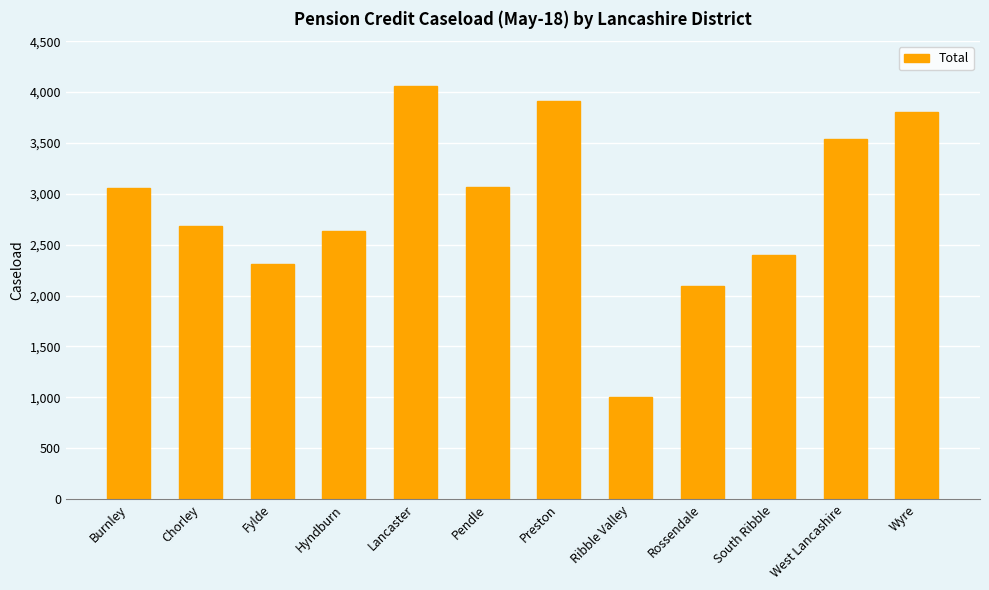

What is the change in value from Burnley to Lancaster?

+1002